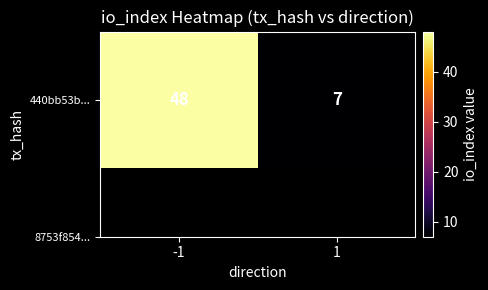

Rank the categories by value from lowest to highest.

1, -1